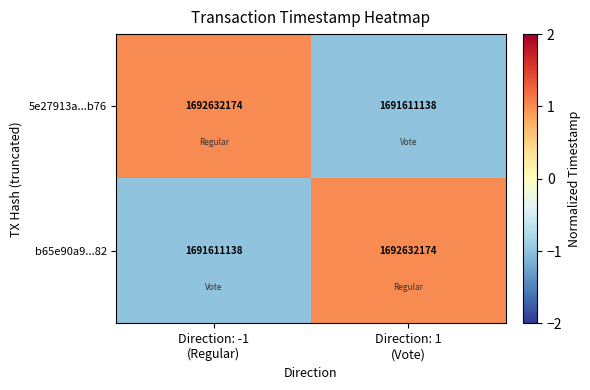

What is the difference between the maximum and minimum values in the b65e90a9...82 series?

1021036